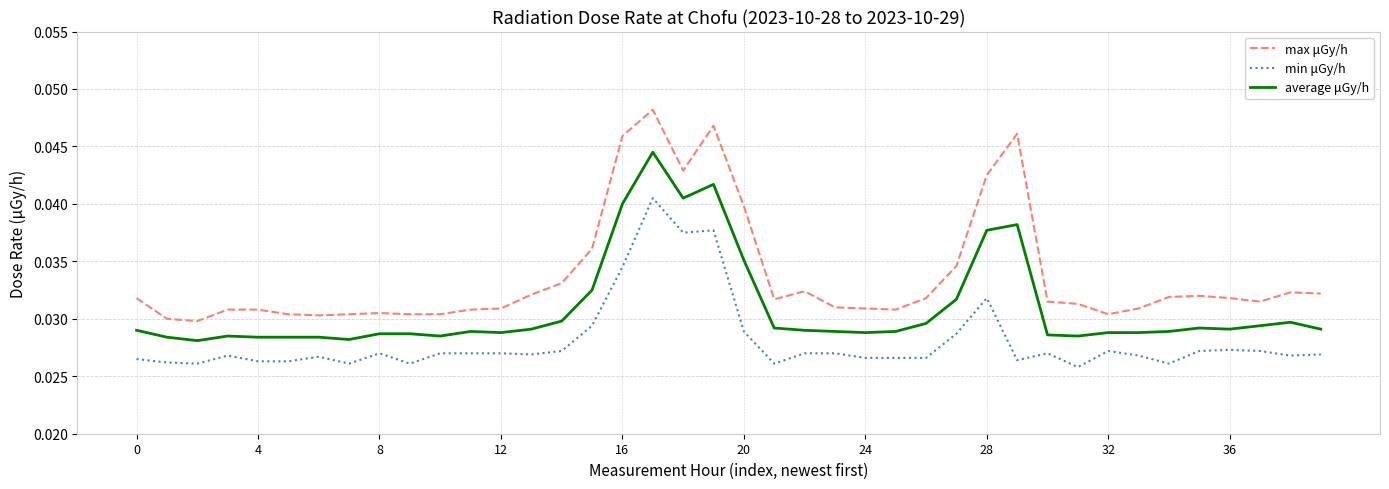

Rank the series by their average value, from lowest to highest.

min μGy/h, average μGy/h, max μGy/h